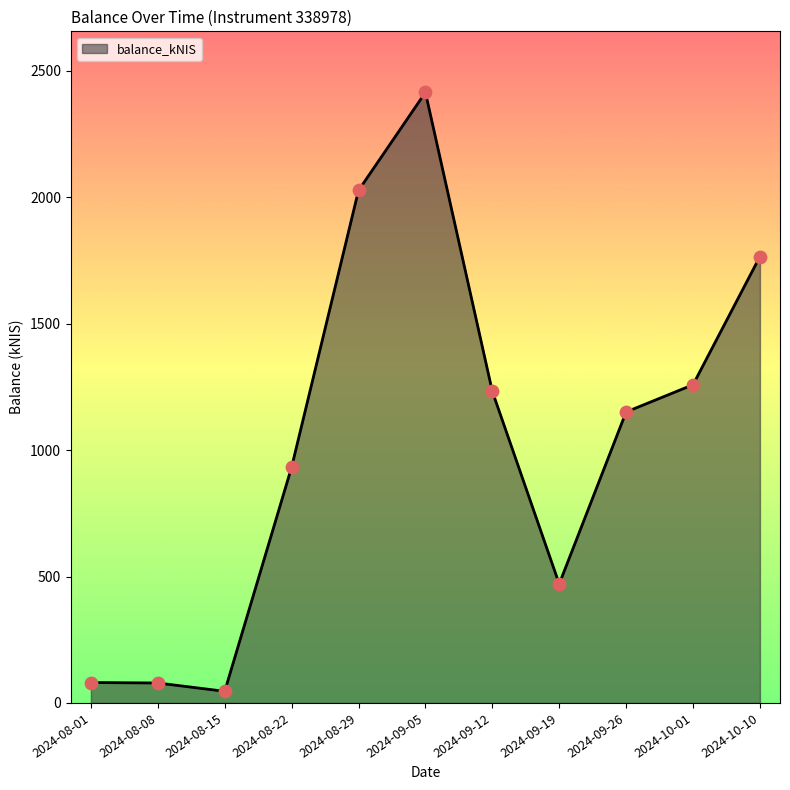

What is the ratio of the value at 2024-10-01 to the value at 2024-09-05?

0.5